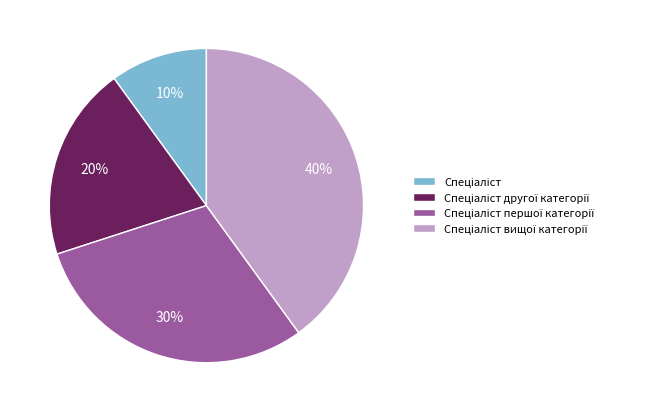

Does any single category account for the majority?

No